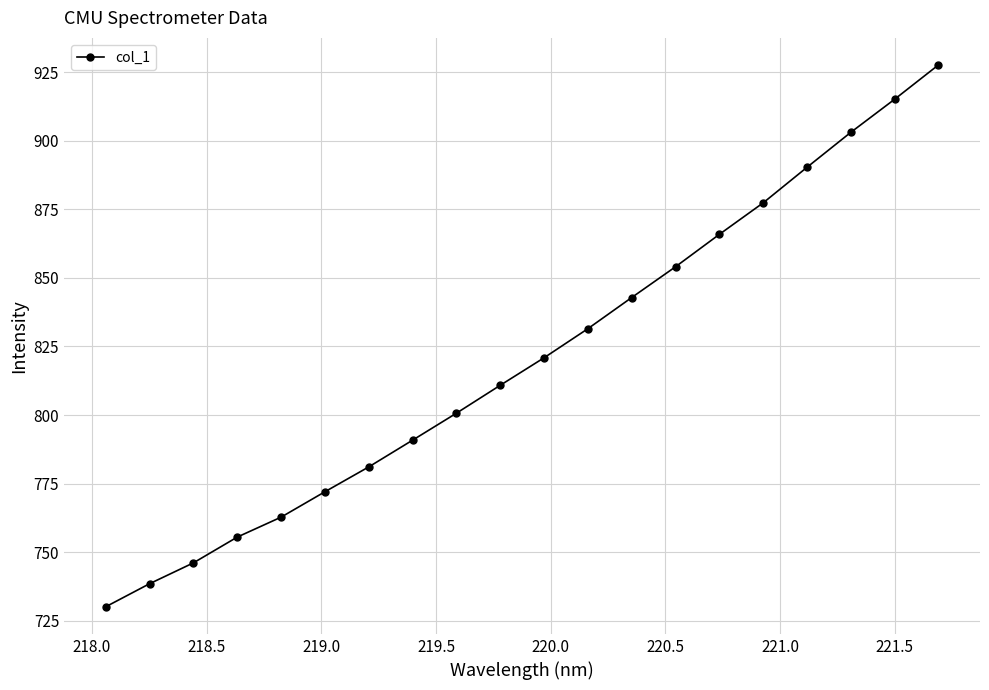

What is the greatest value displayed?

927.6